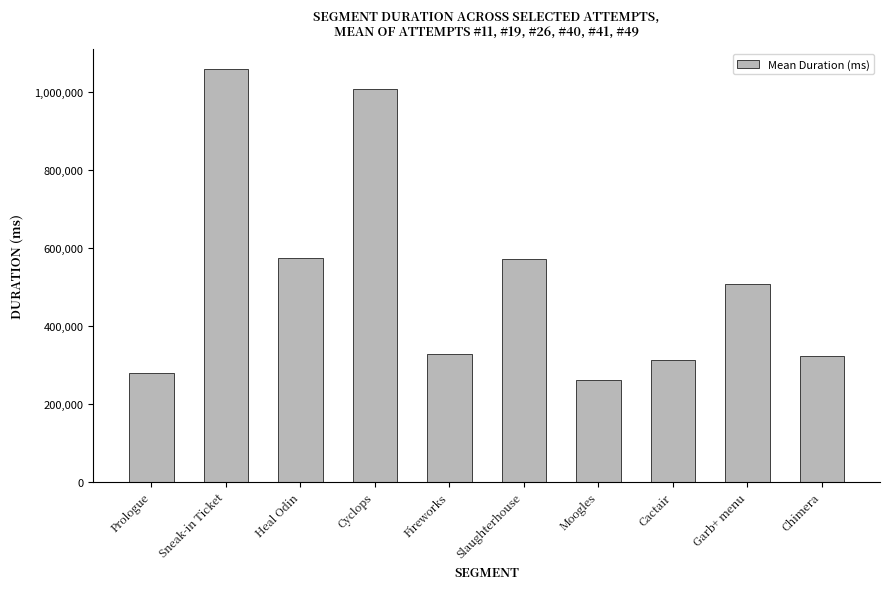

Does the chart contain any negative values?

No